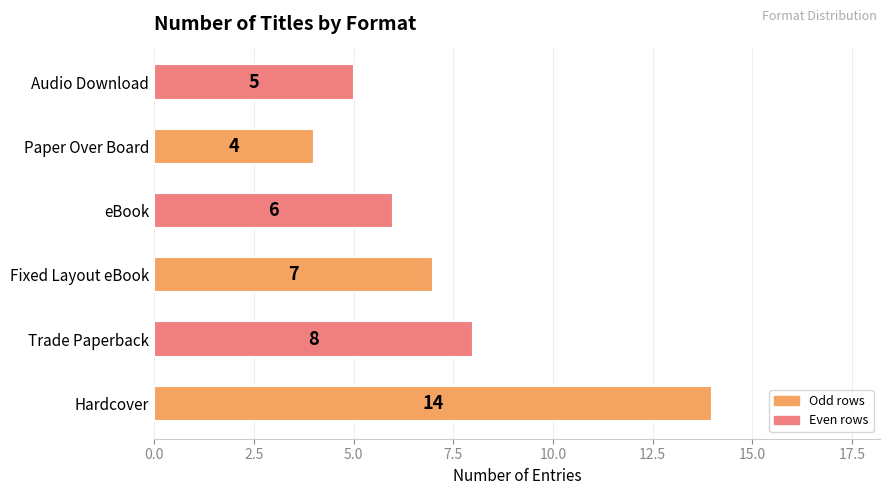

What is the difference between the maximum and minimum values?

10